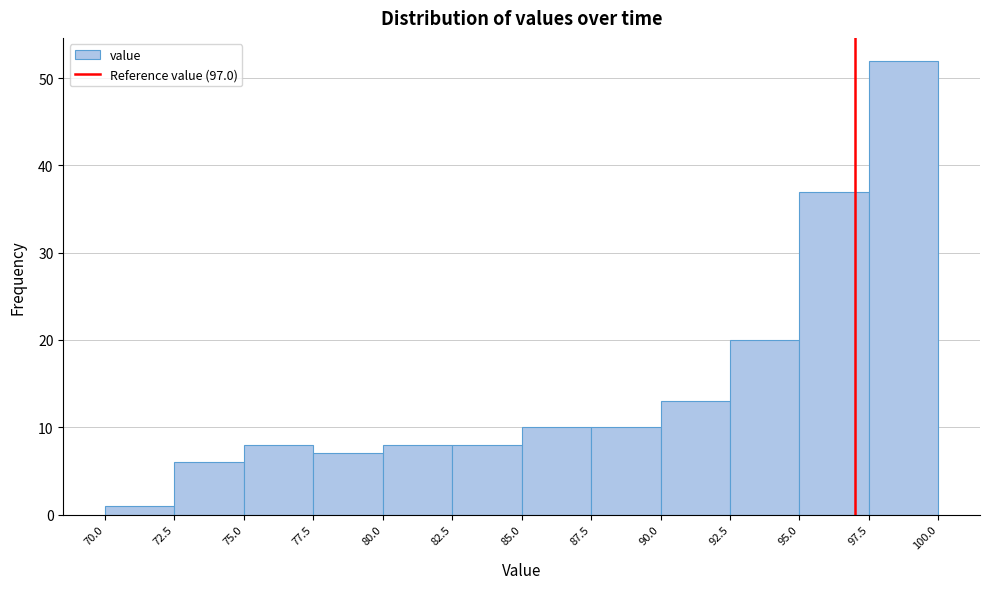

Which range on the x-axis has the tallest bar?

97.5 to 100.0